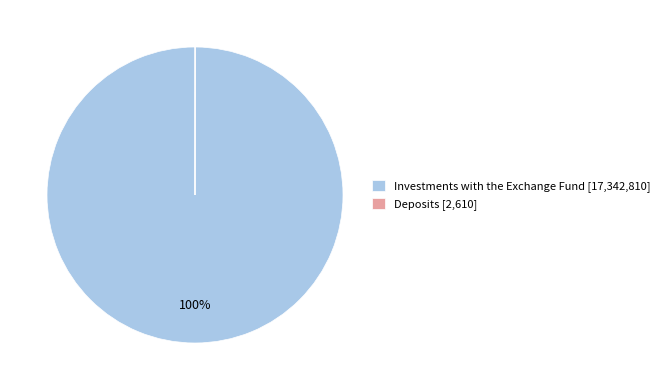

Is it true that Investments with the Exchange Fund [17,342,810] is 100% of the pie?

True